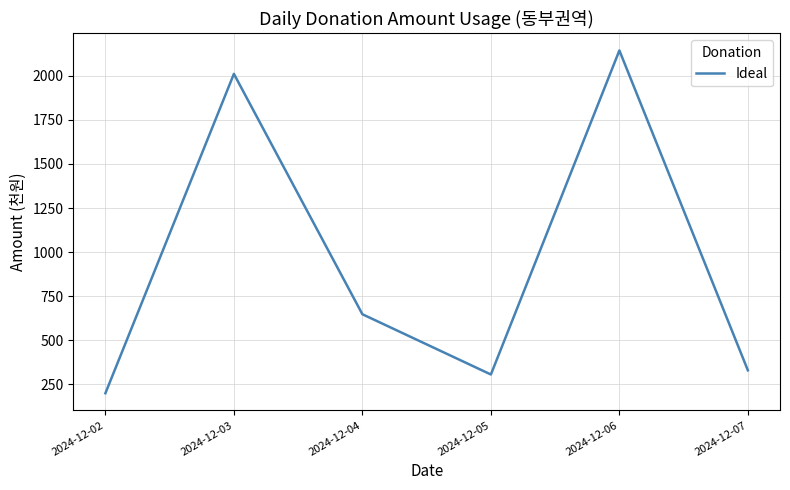

List the labels in order of value, largest first.

2024-12-06, 2024-12-03, 2024-12-04, 2024-12-07, 2024-12-05, 2024-12-02